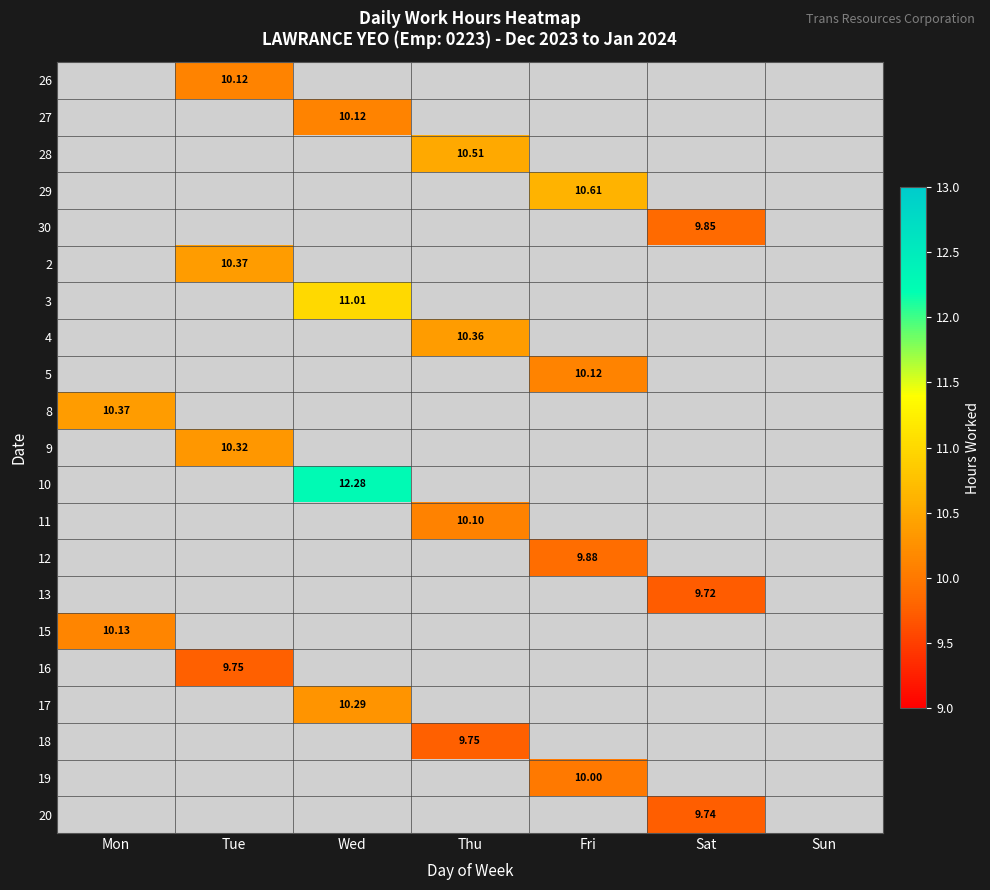

What is the greatest value displayed?

12.3